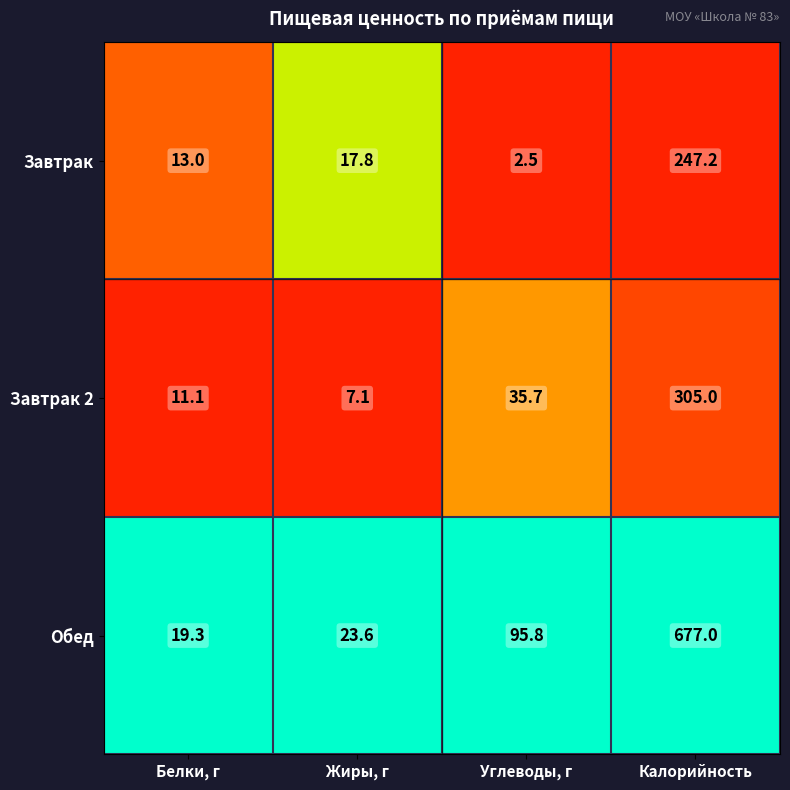

What is the difference between the maximum and second lowest values in the Обед series?

653.4